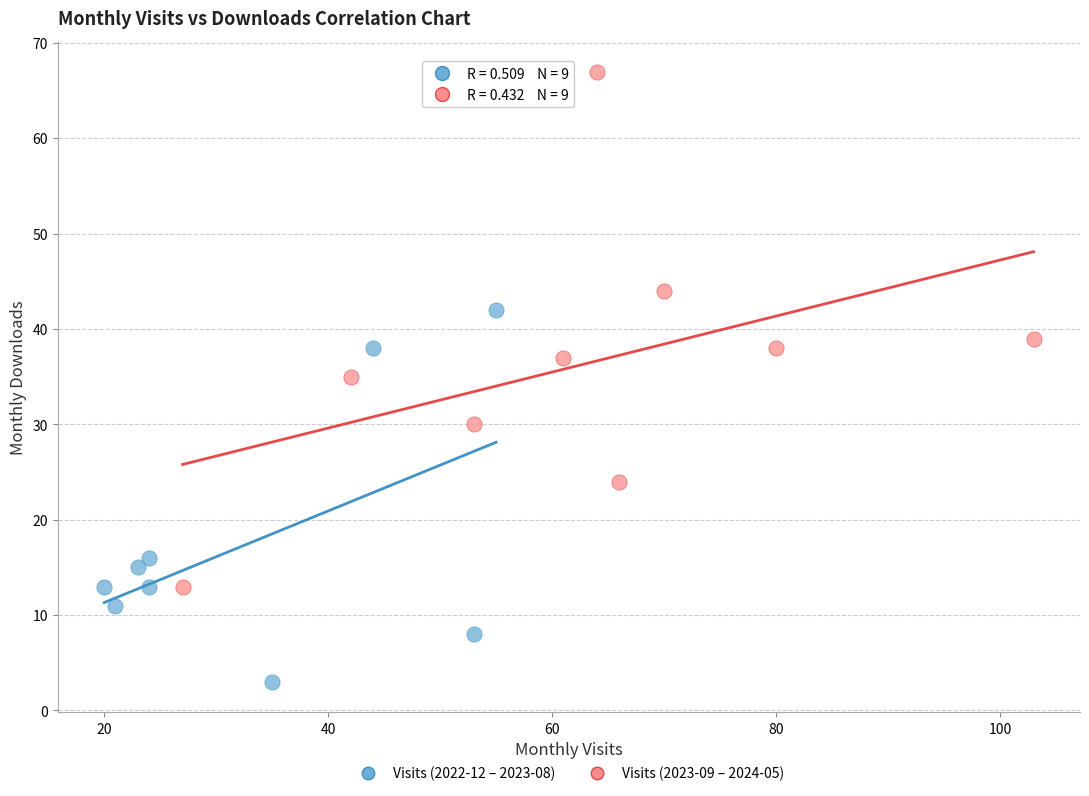

Which series has the largest Y range (max minus min)?

Visits (2023-09 – 2024-05)